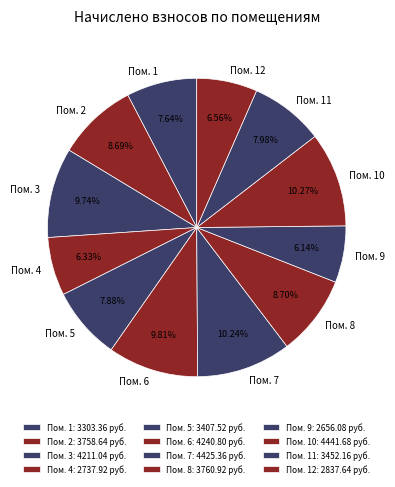

Between Пом. 4 and Пом. 8, which is larger?

Пом. 8